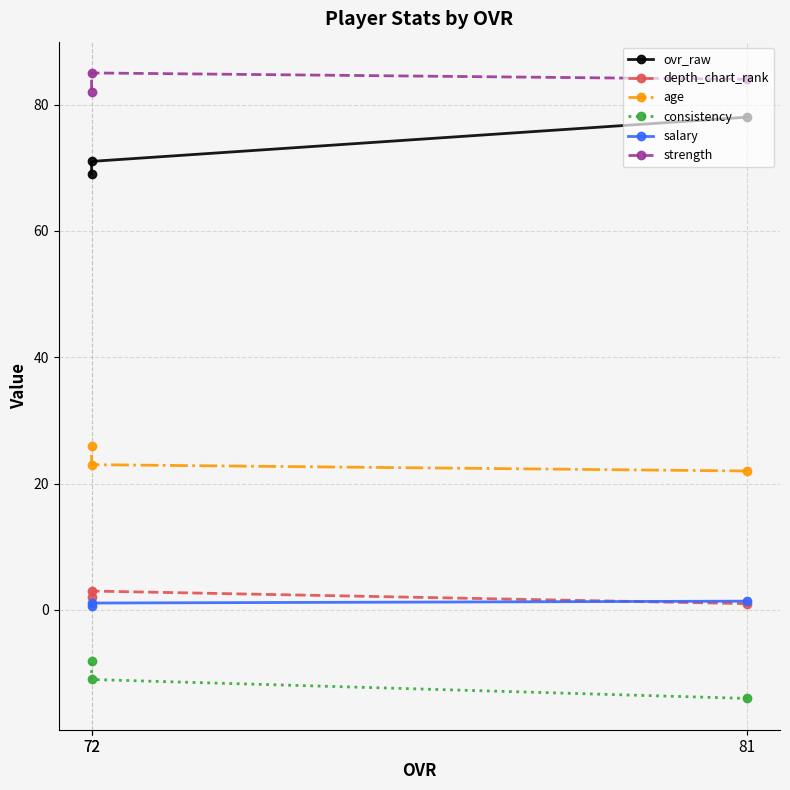

At which label is consistency closest to -11?

72